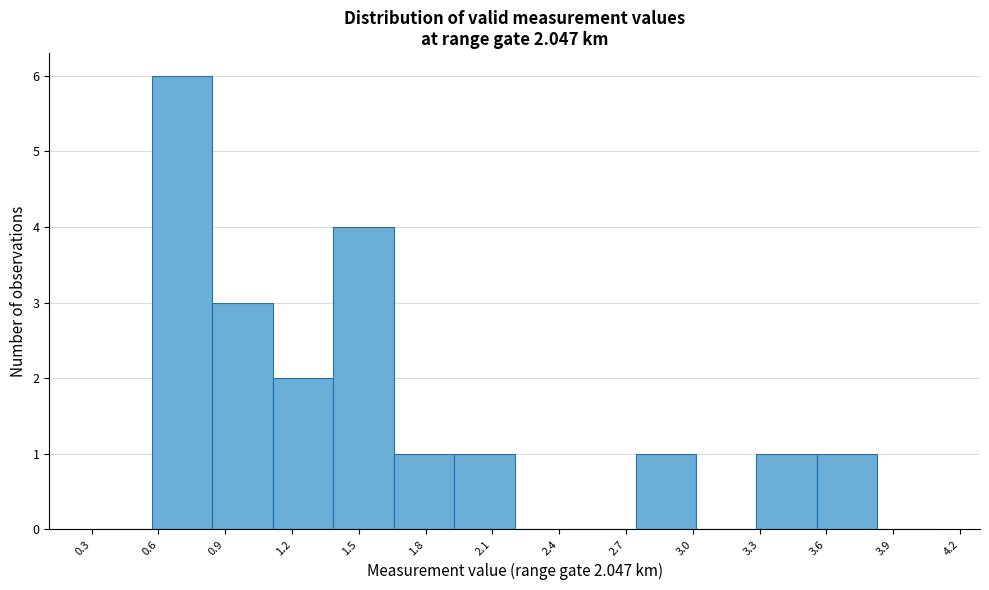

Reading left to right, transcribe this chart: for each bar, give the range it covers on the x-axis and its height. Neither the bar edges nor the heights are printed on the chart, so give them approximately, as read against the axes.

0.30 to 0.55: 0
0.55 to 0.85: 6
0.85 to 1.10: 3
1.10 to 1.40: 2
1.40 to 1.65: 4
1.65 to 1.95: 1
1.95 to 2.20: 1
2.20 to 2.45: 0
2.45 to 2.75: 0
2.75 to 3.00: 1
3.00 to 3.30: 0
3.30 to 3.55: 1
3.55 to 3.85: 1
3.85 to 4.10: 0